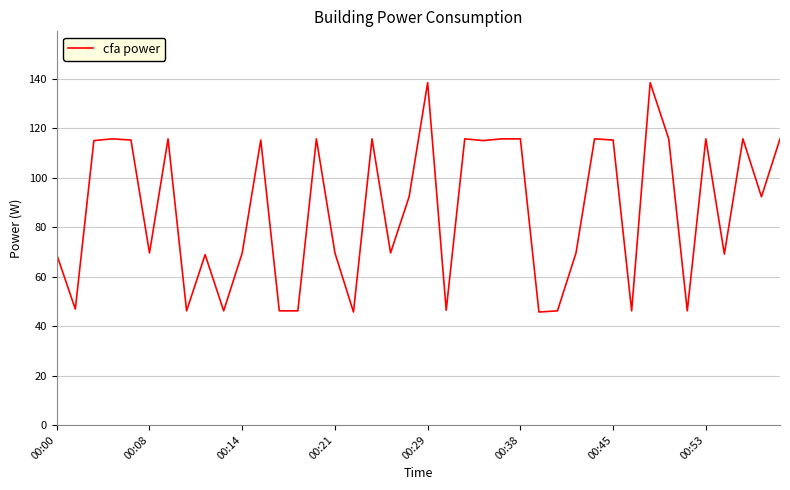

What is the greatest value displayed?

138.5